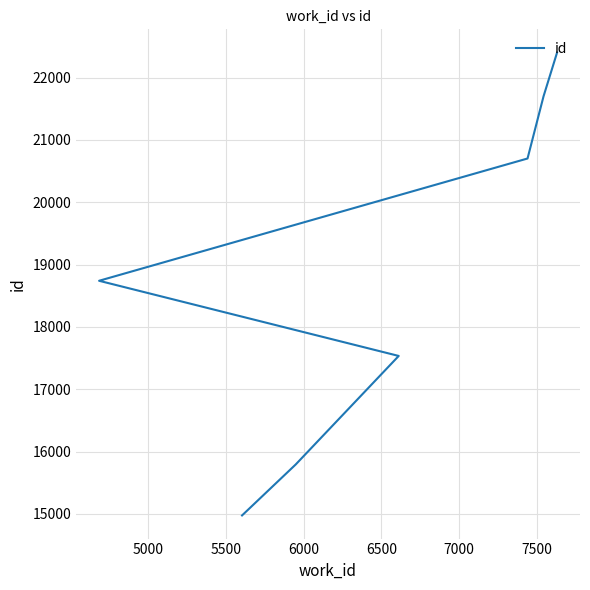

What is the sum of the values at 7000 and 6000?

40443